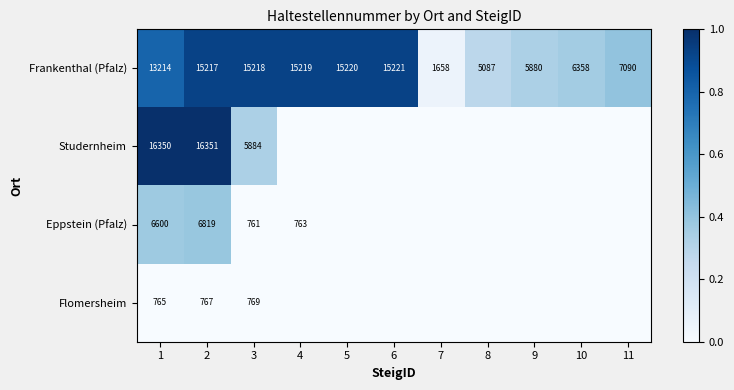

What is the average value of the Frankenthal (Pfalz) series?

10489